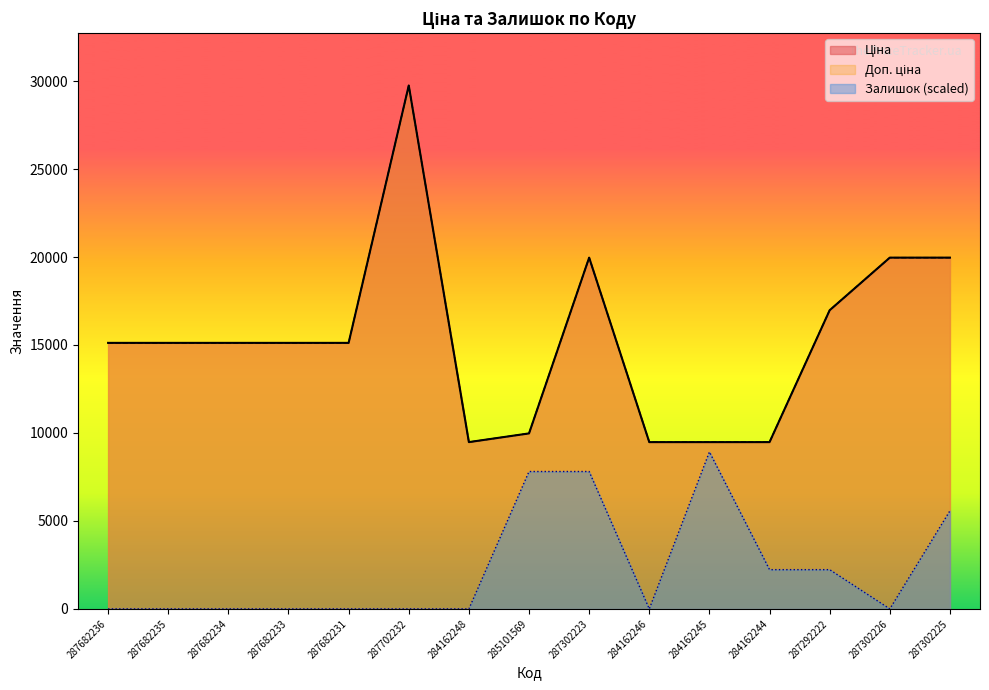

The Ціна series shows 15120.0 at 287682235. True or false?

True